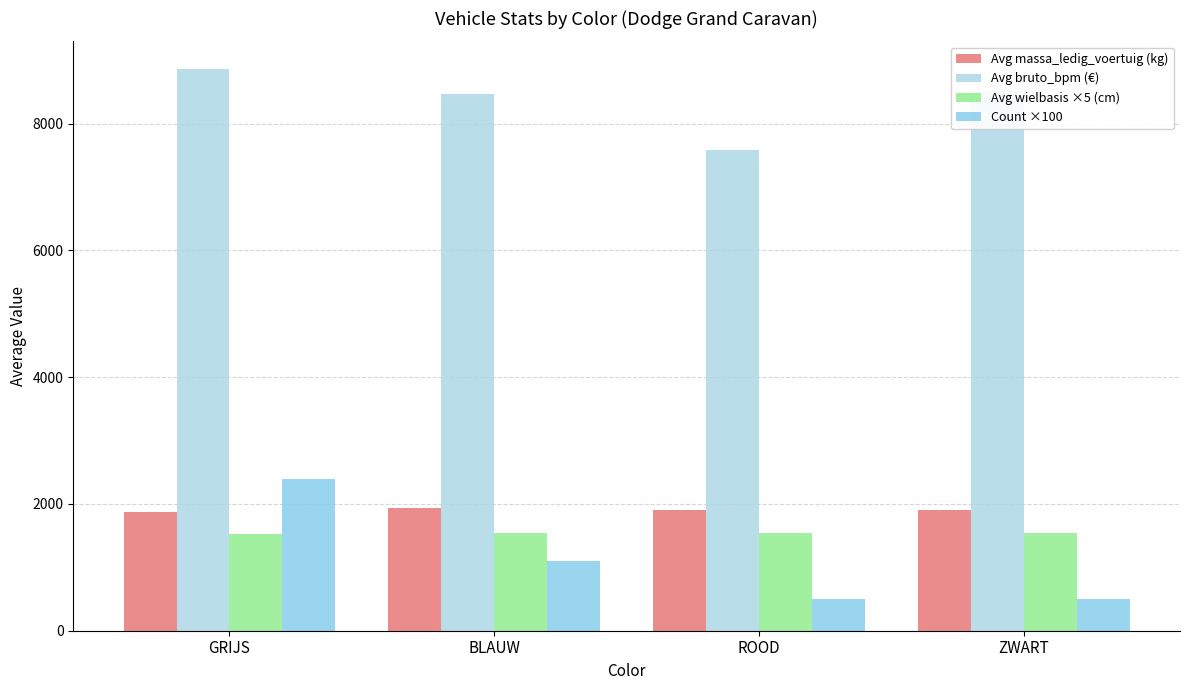

How many data points does each series have?

4